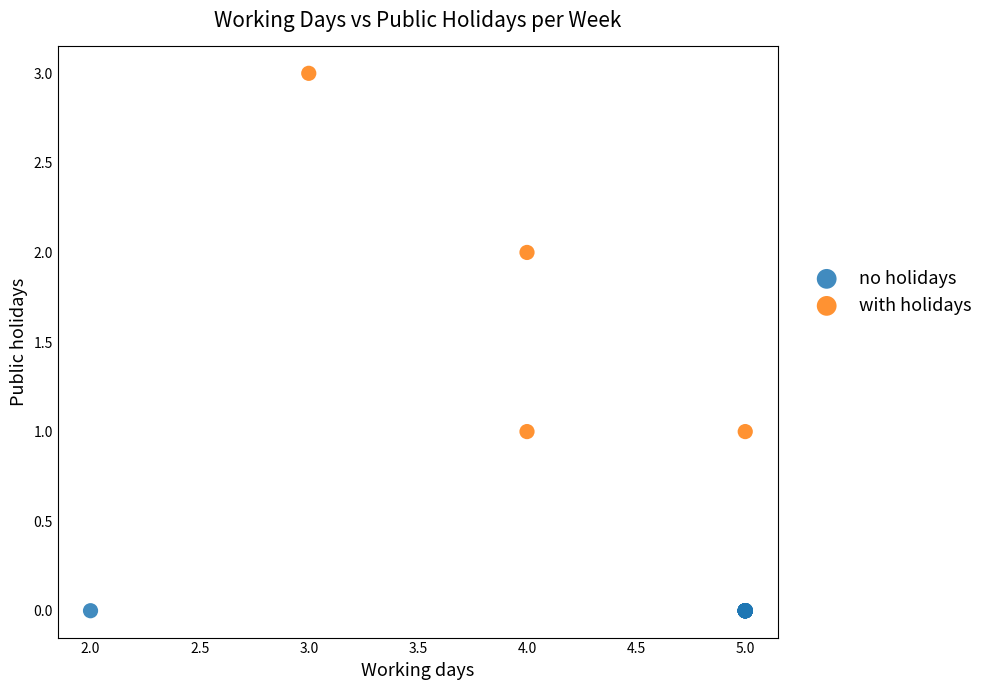

Which series contains the highest Y value?

with holidays